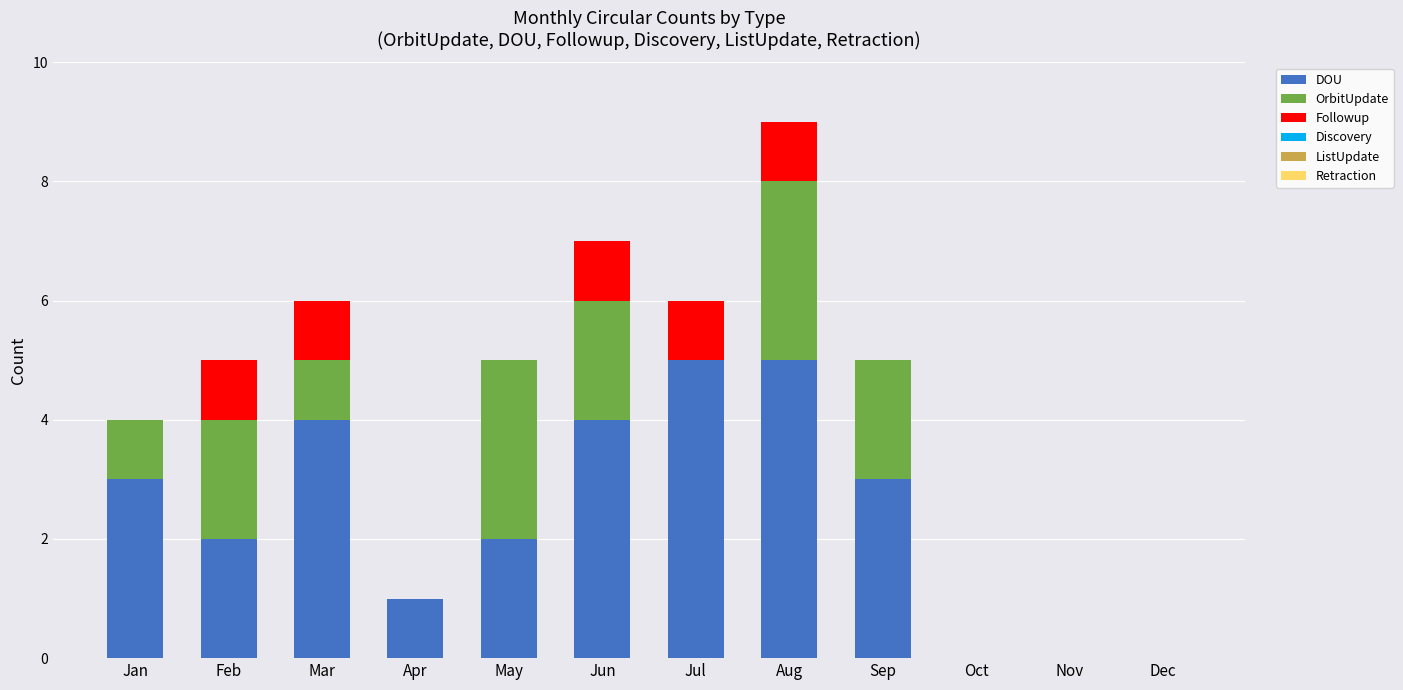

What is the highest value of the DOU series?

5